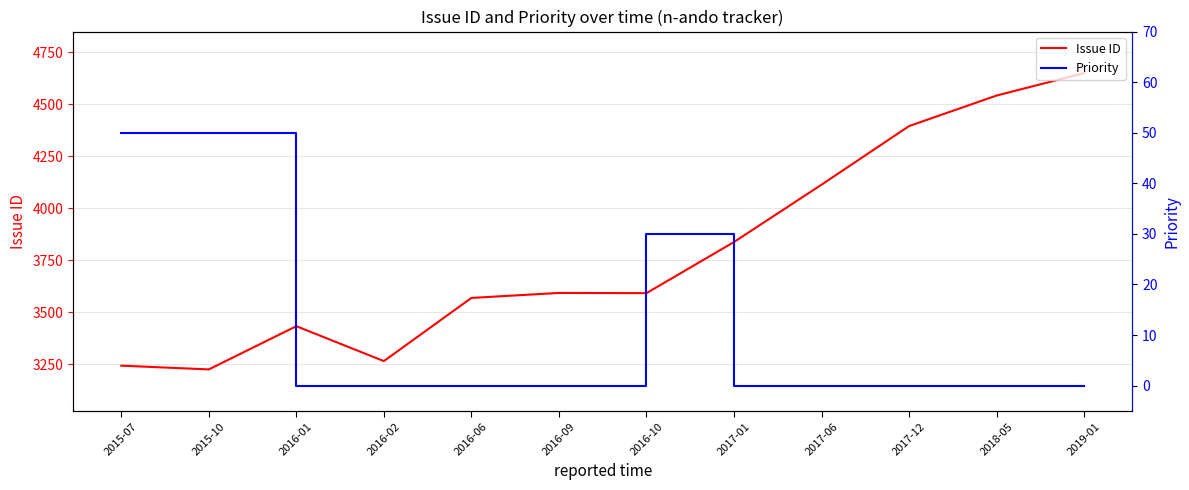

How many series are shown in this chart?

2